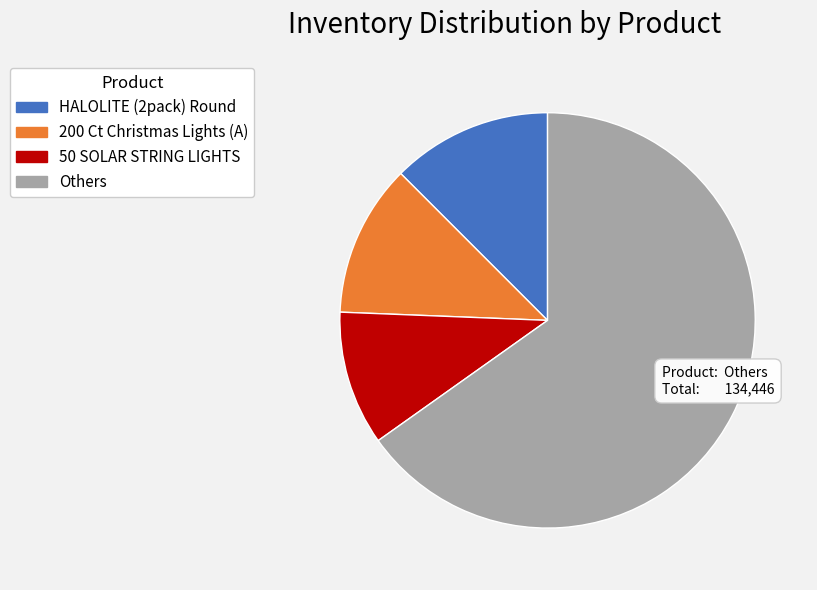

Combined, do Others and HALOLITE (2pack) Round account for over 50%?

Yes